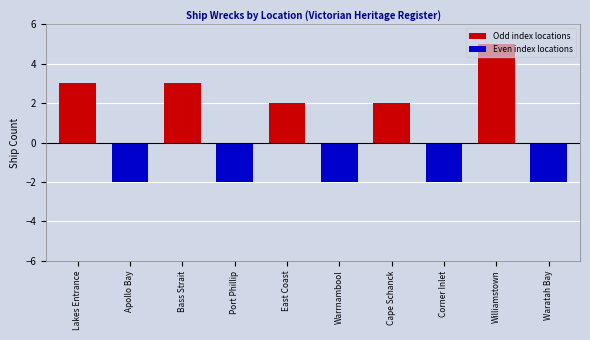

What is the maximum value shown in the chart?

5